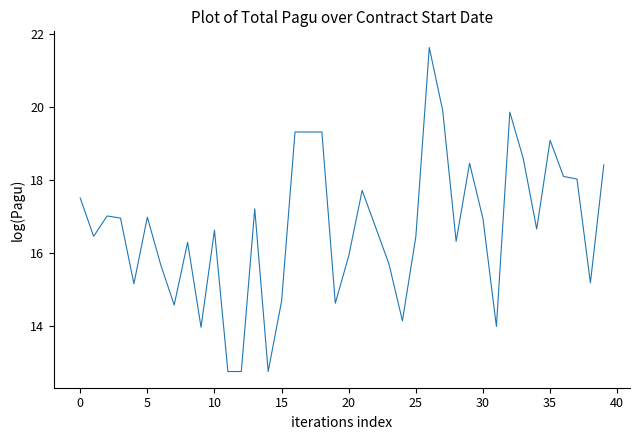

What is the difference between the maximum and minimum values?

8.9